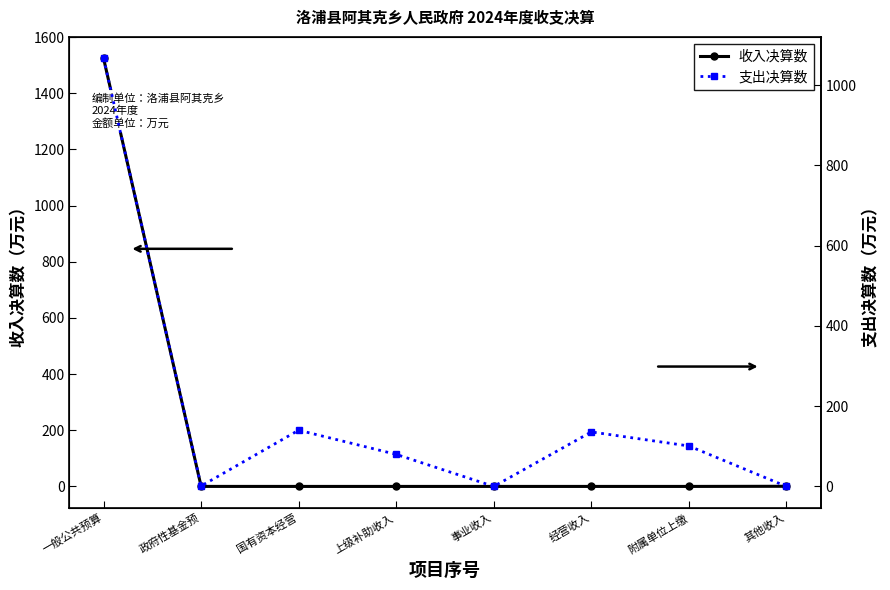

In 支出决算数, how many points are lower than both neighbors (excluding endpoints)?

2